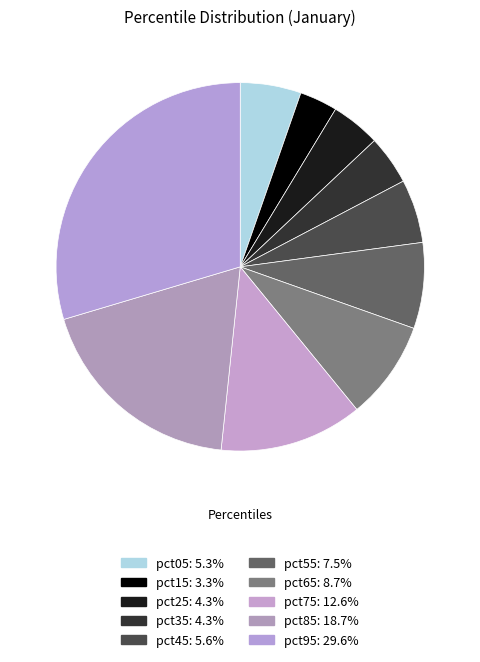

What percentage is the pct75 slice, to the nearest percent?

13%